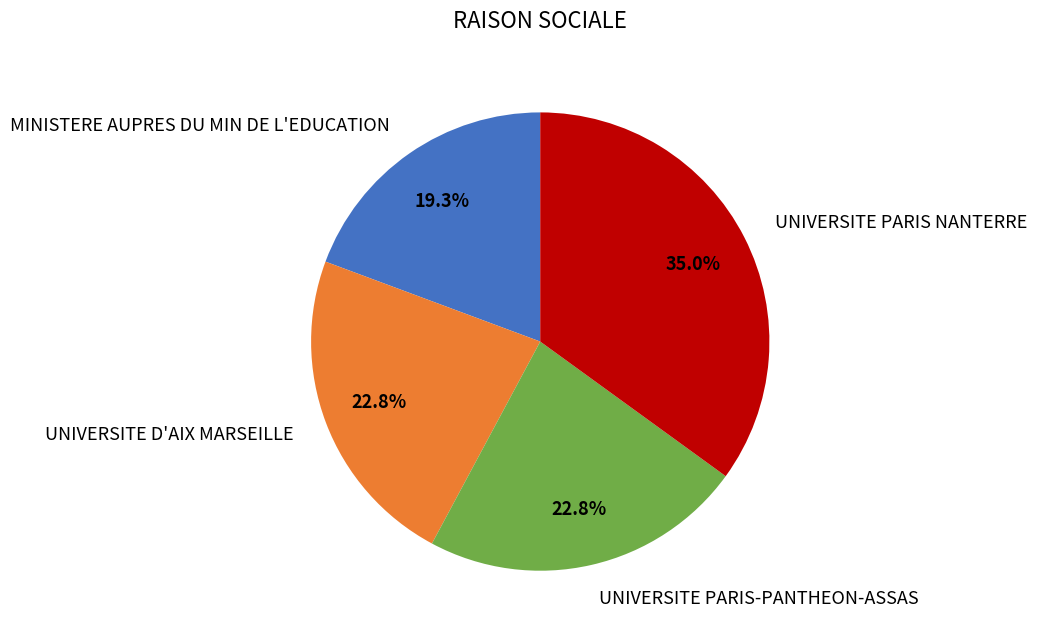

Does any single category account for the majority?

No